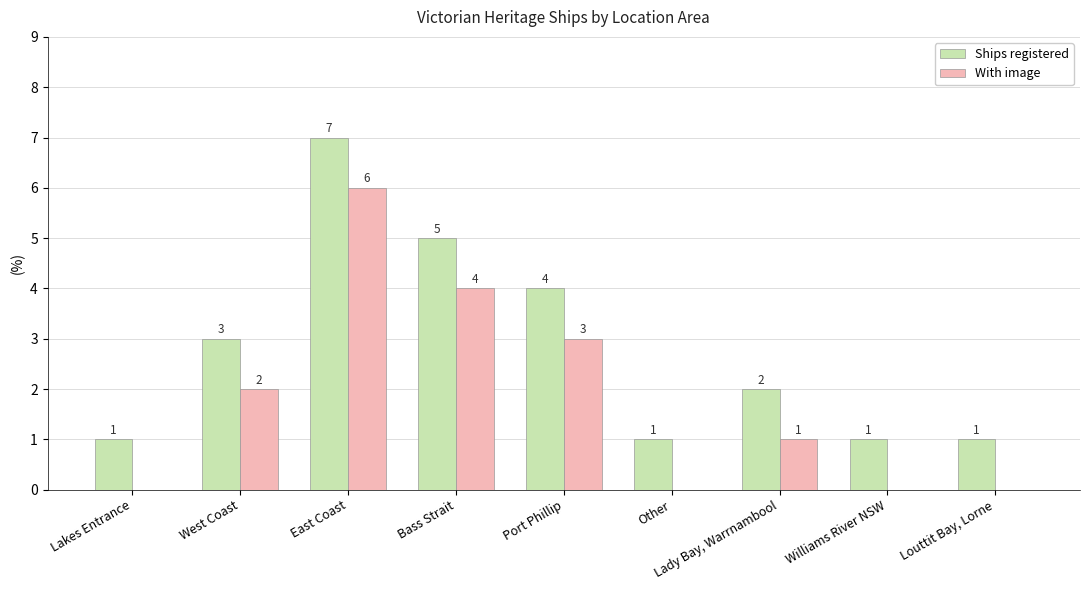

At which label does Ships registered first exceed 2?

West Coast